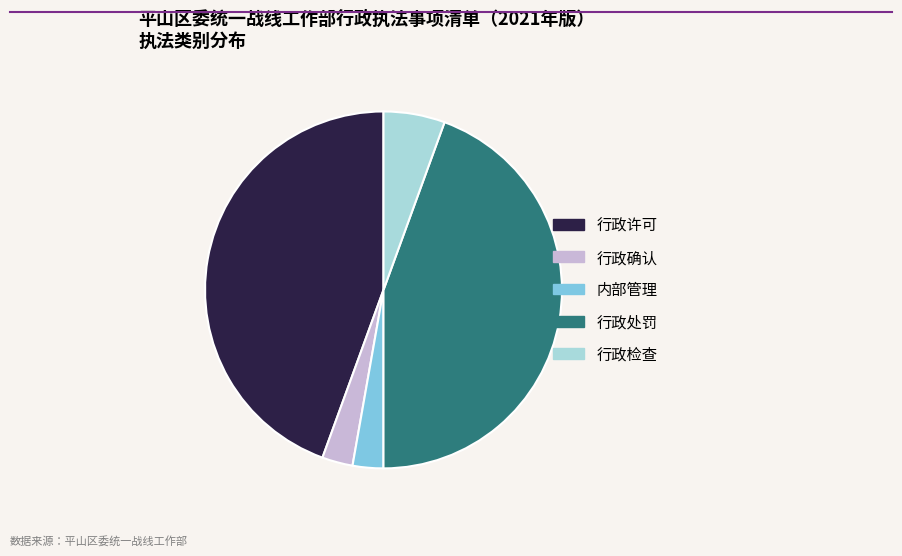

Do 行政处罚 and 行政许可 together represent more than half of the pie?

Yes